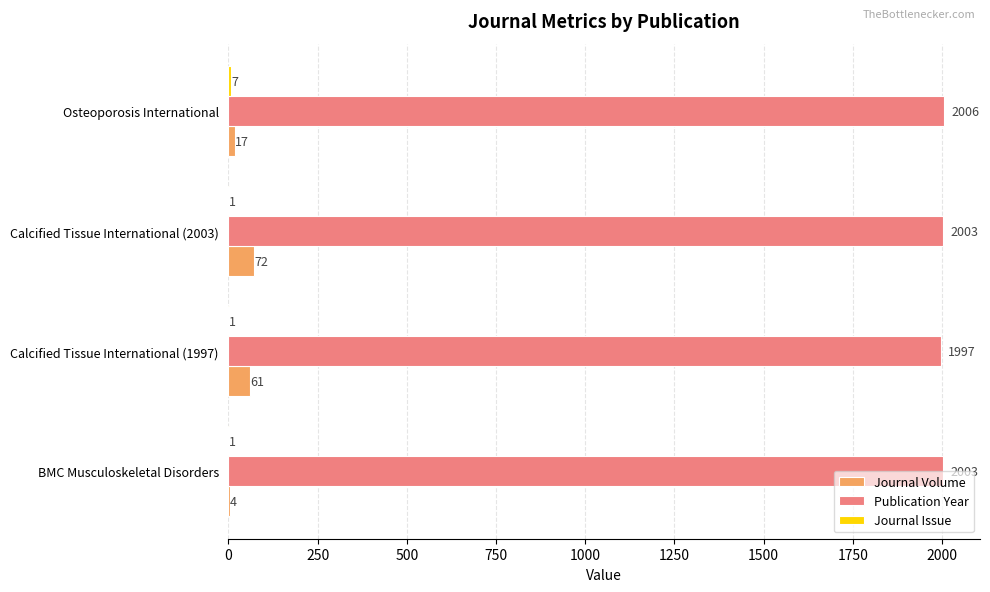

True or false: Journal Volume has a value of 61 at Calcified Tissue International (1997).

True